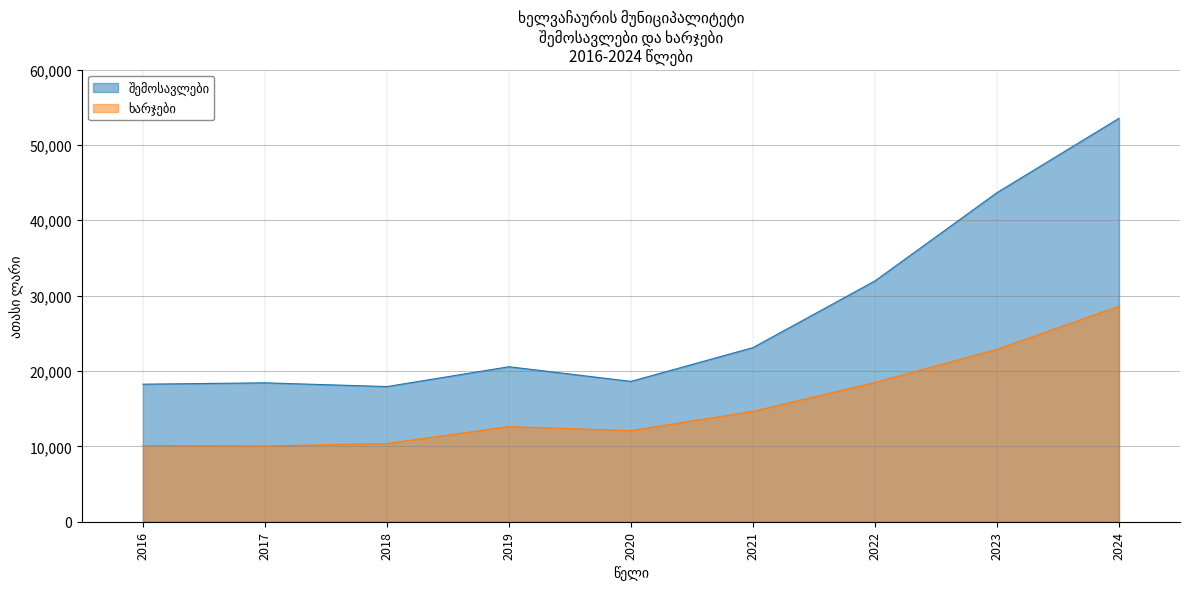

The შემოსავლები series shows 9766.0 at 2023. True or false?

False